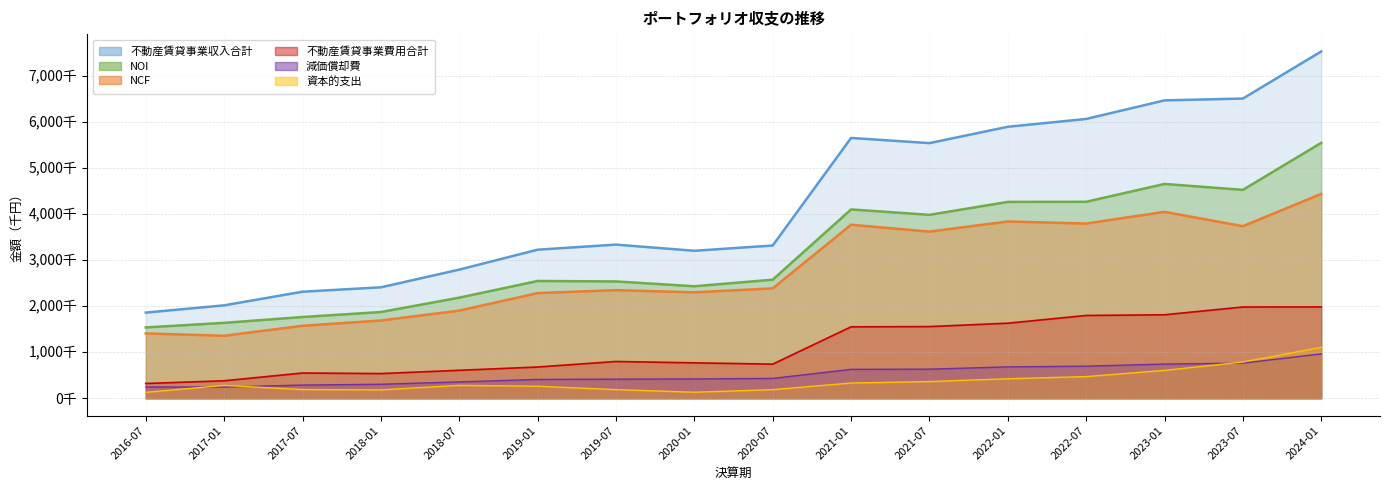

What is the difference between the maximum and minimum values in the NOI series?

4003926